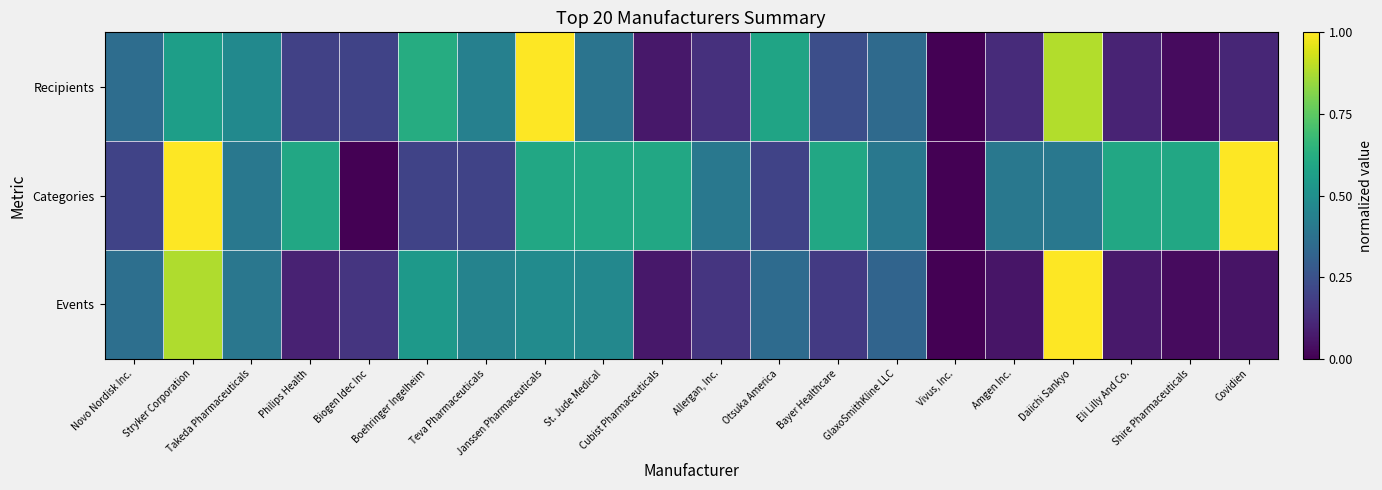

Which series has the largest total across all categories?

Categories